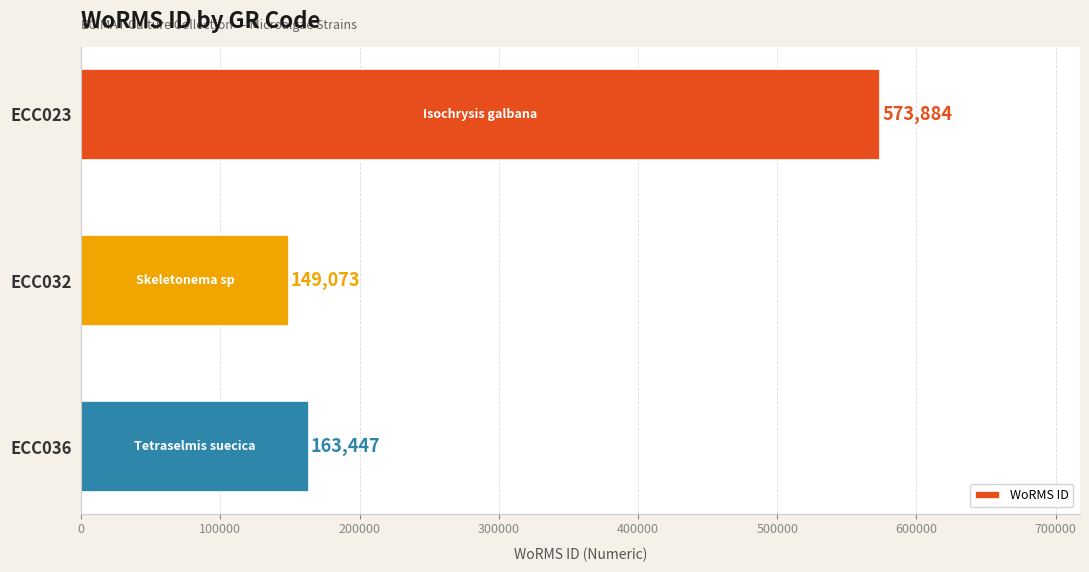

Reading top to bottom, what are all the values shown in this chart?

573884	149073	163447